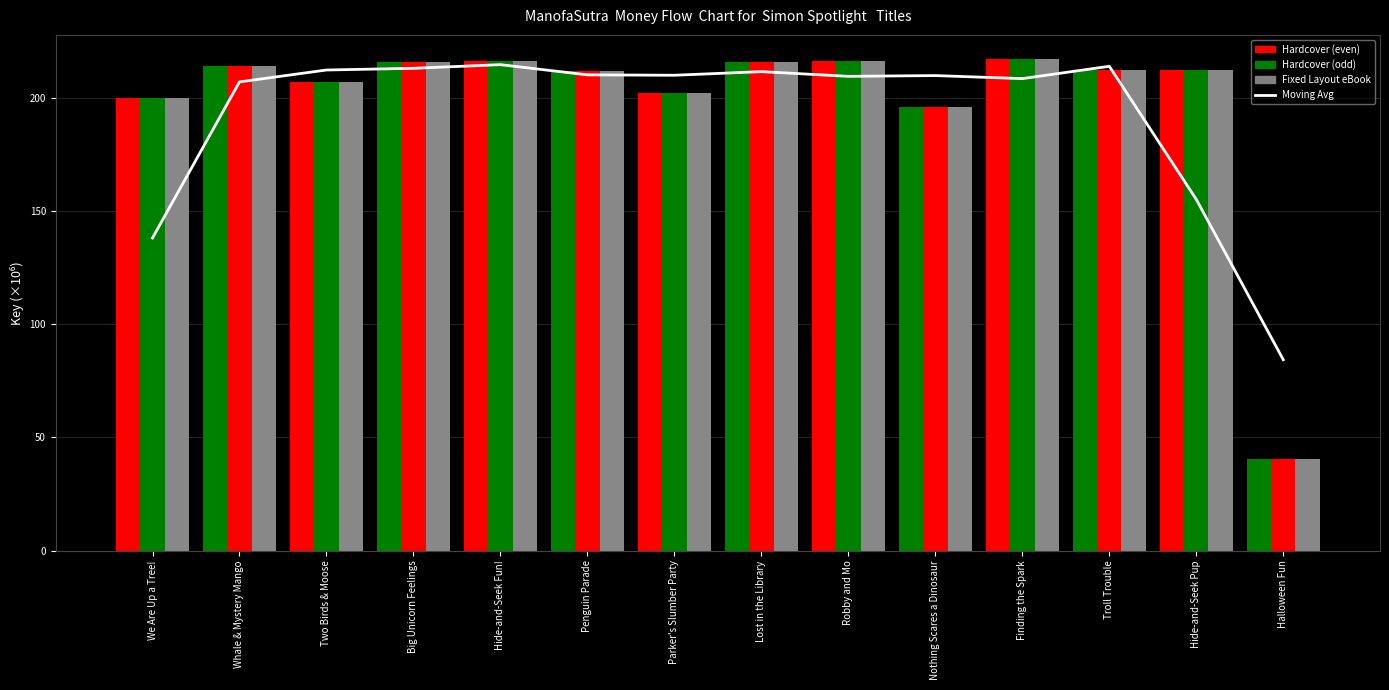

What is the approximate value of Fixed Layout eBook at Big Unicorn Feelings?

215.9